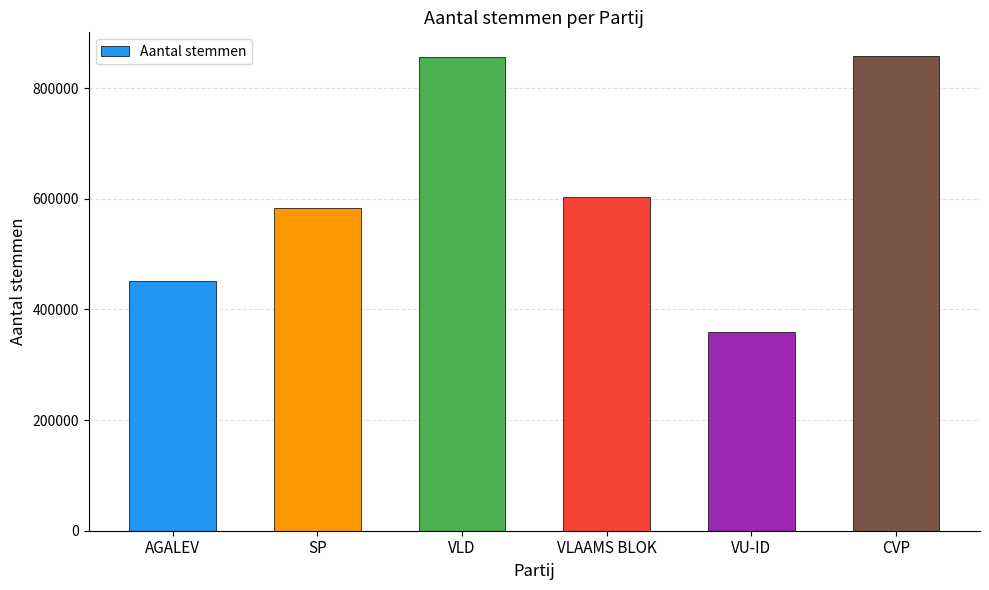

What is the difference between the values at AGALEV and VLD?

404506